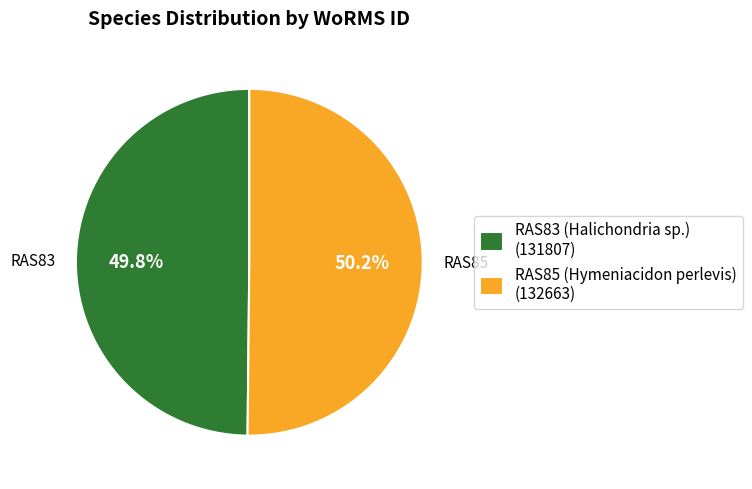

Does any single category account for the majority?

Yes